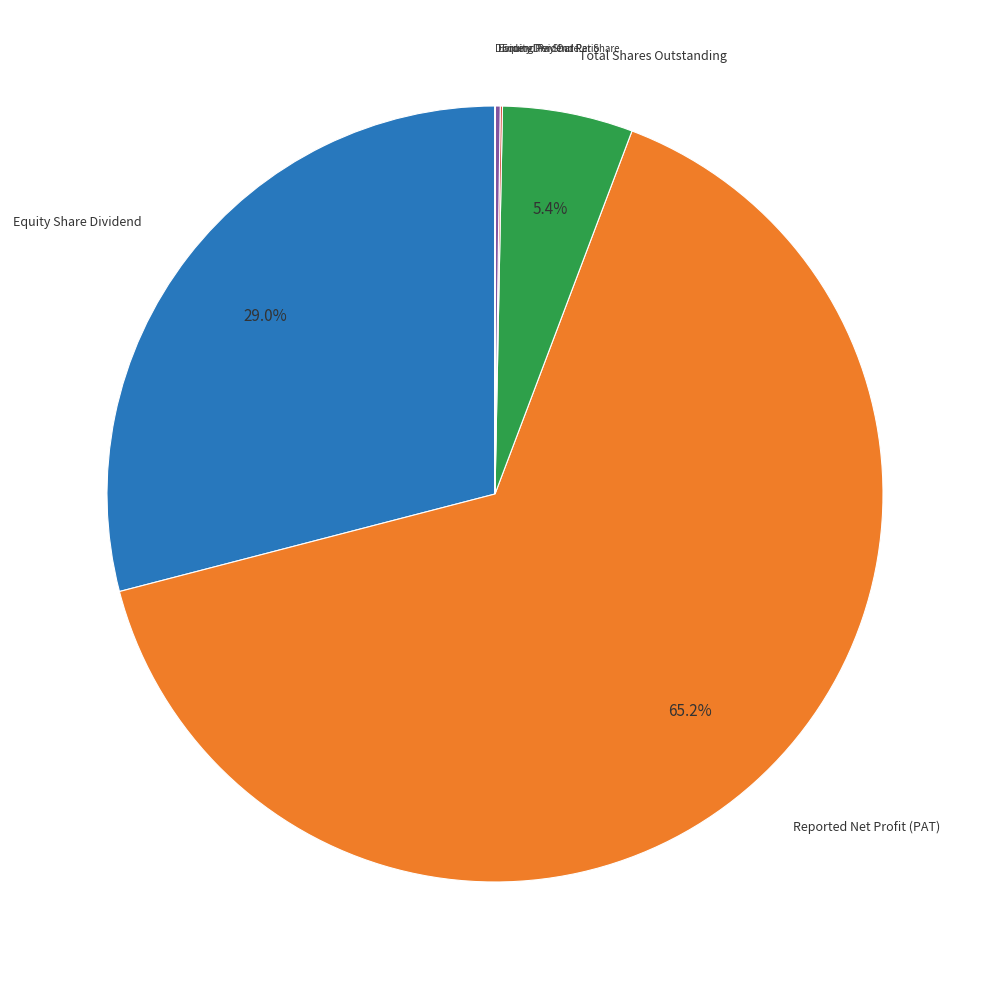

To the nearest percent, what is the combined percentage of Equity Share Dividend and Reported Net Profit (PAT)?

94%